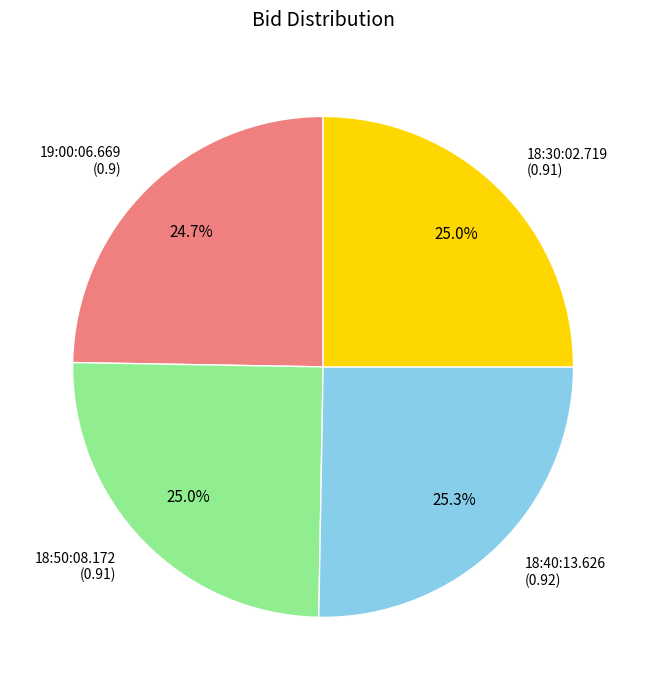

Is it true that 19:00:06.669 is 31% of the pie?

False